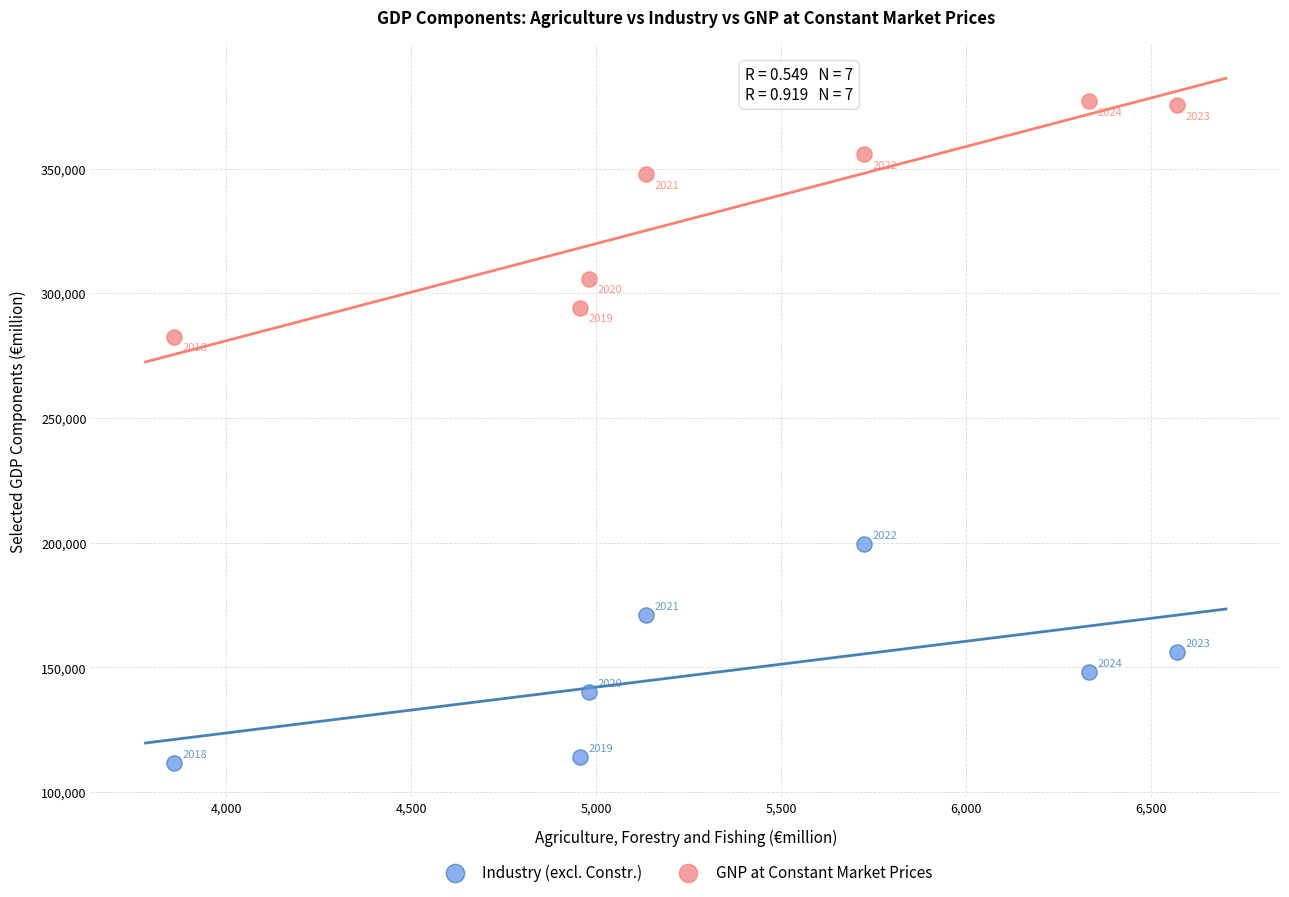

Which series reaches the maximum Y coordinate?

GNP at Constant Market Prices